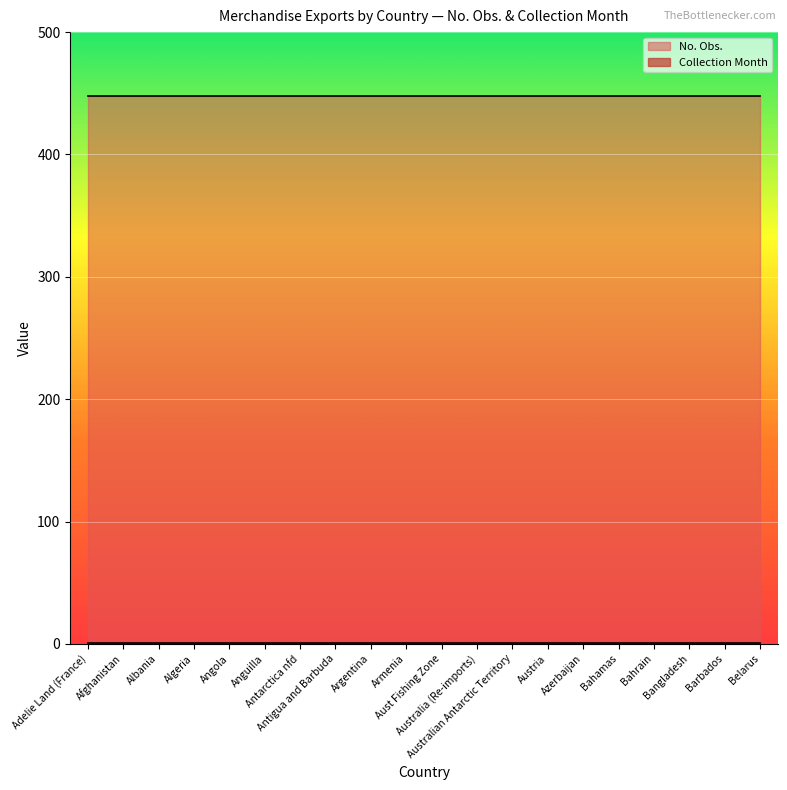

True or false: Collection Month and No. Obs. cross at least once.

False